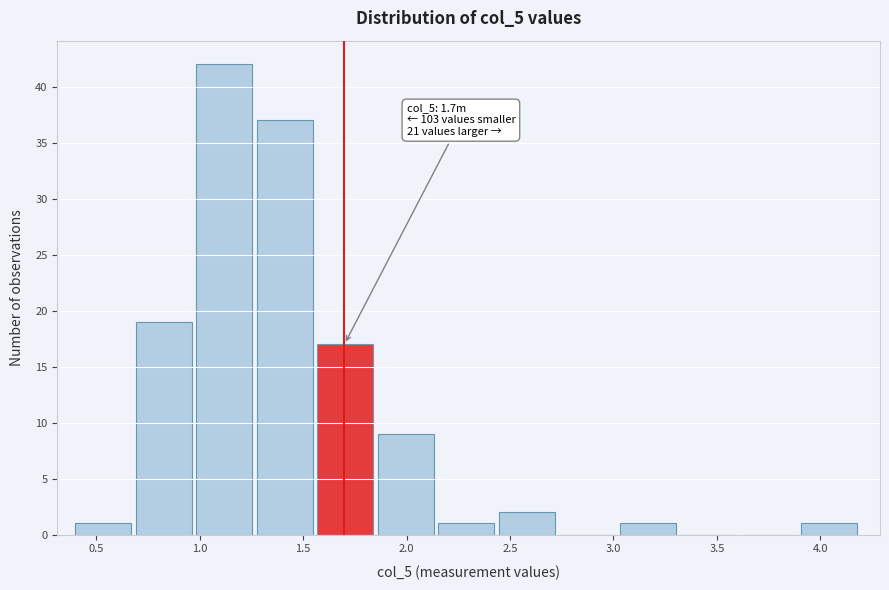

Over which range of the x-axis is the bar tallest?

1.00 to 1.30